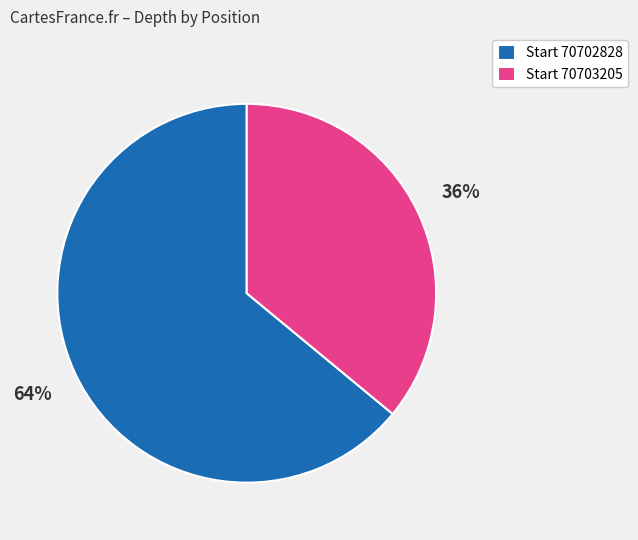

Which category has the biggest portion of the pie?

Start 70702828